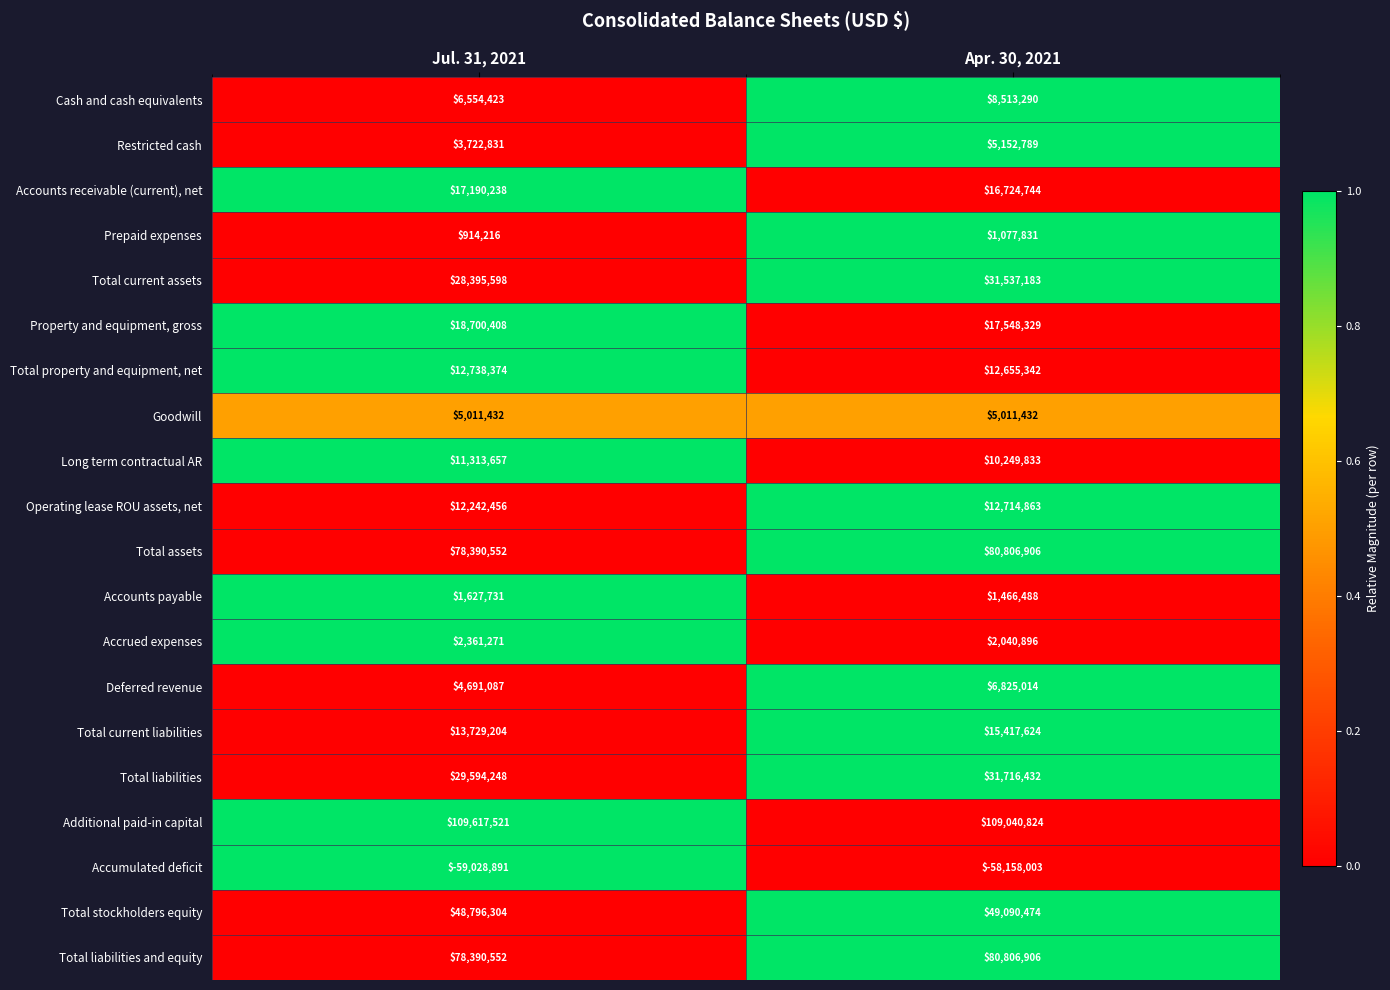

What value does the Additional paid-in capital series have at Jul. 31, 2021, to the nearest 10?

109617520